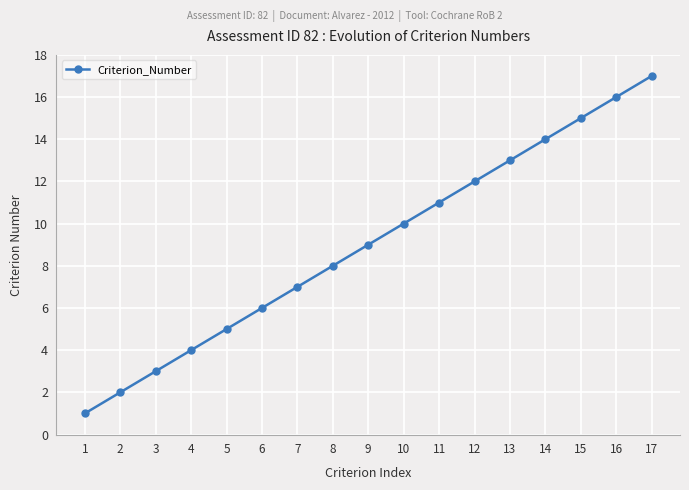

What is the difference between the values at 17 and 9?

8